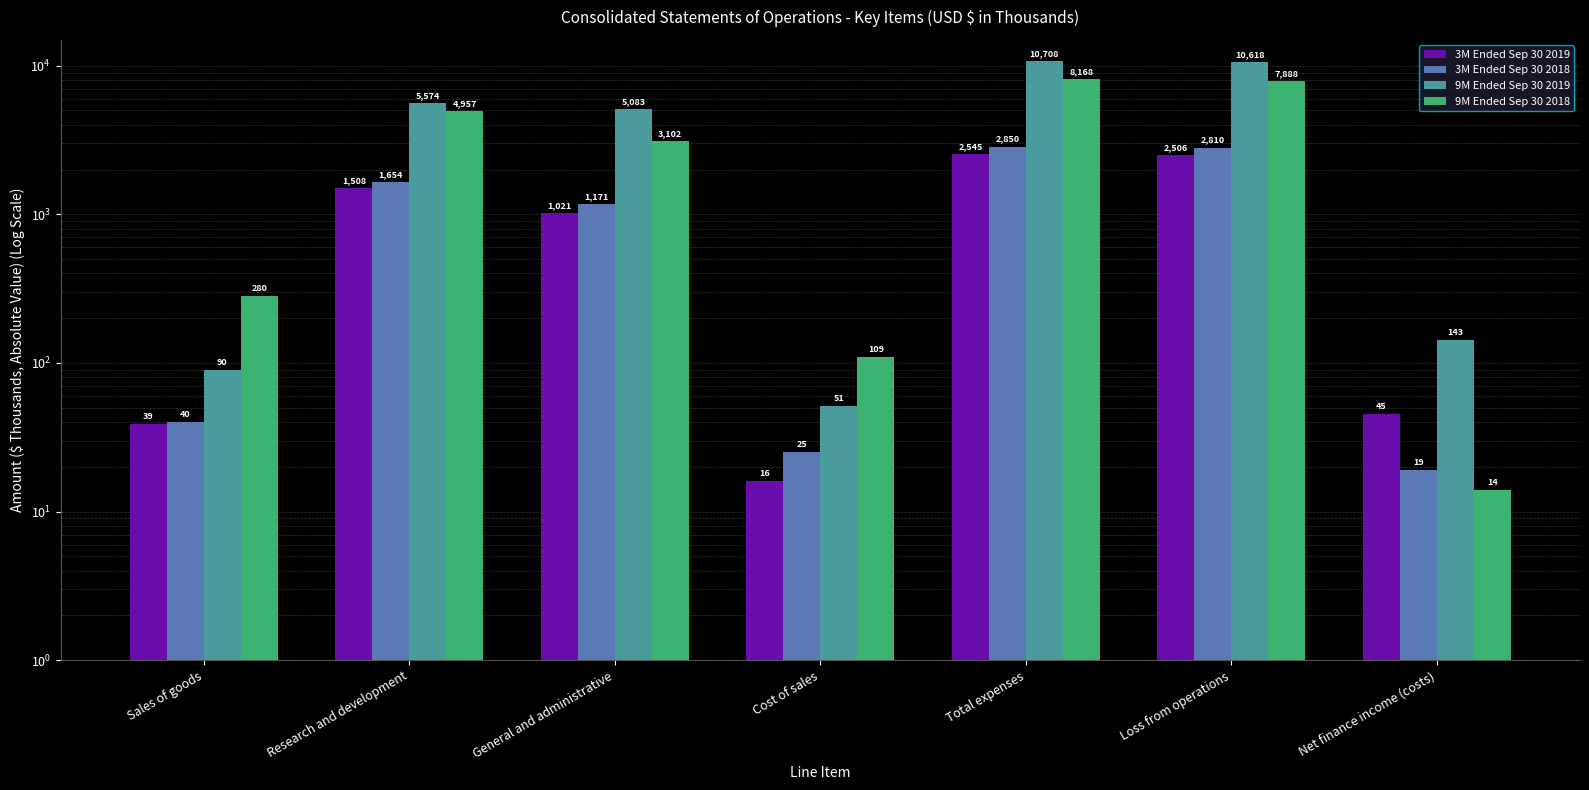

Which has a higher value, Sales of goods or Cost of sales?

Sales of goods